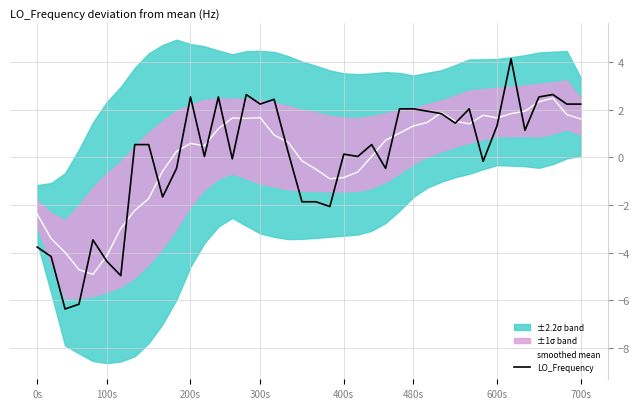

What is the highest value of the smoothed mean series?

2.5